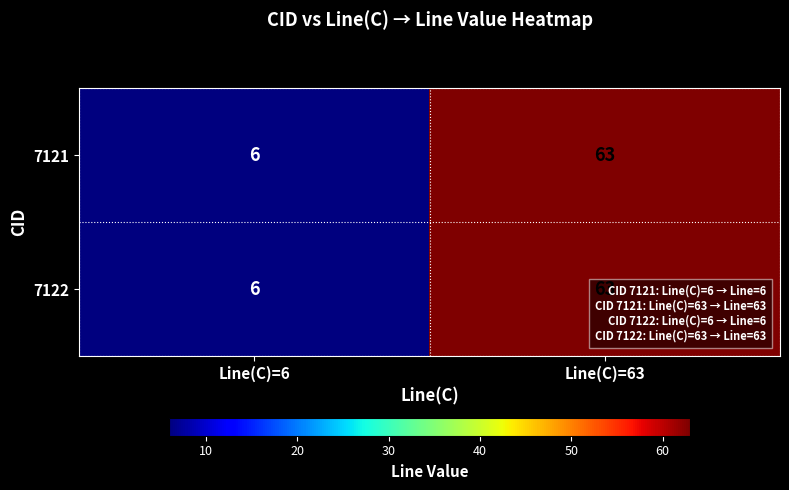

What is the difference between the maximum and minimum values in the 7122 series?

57